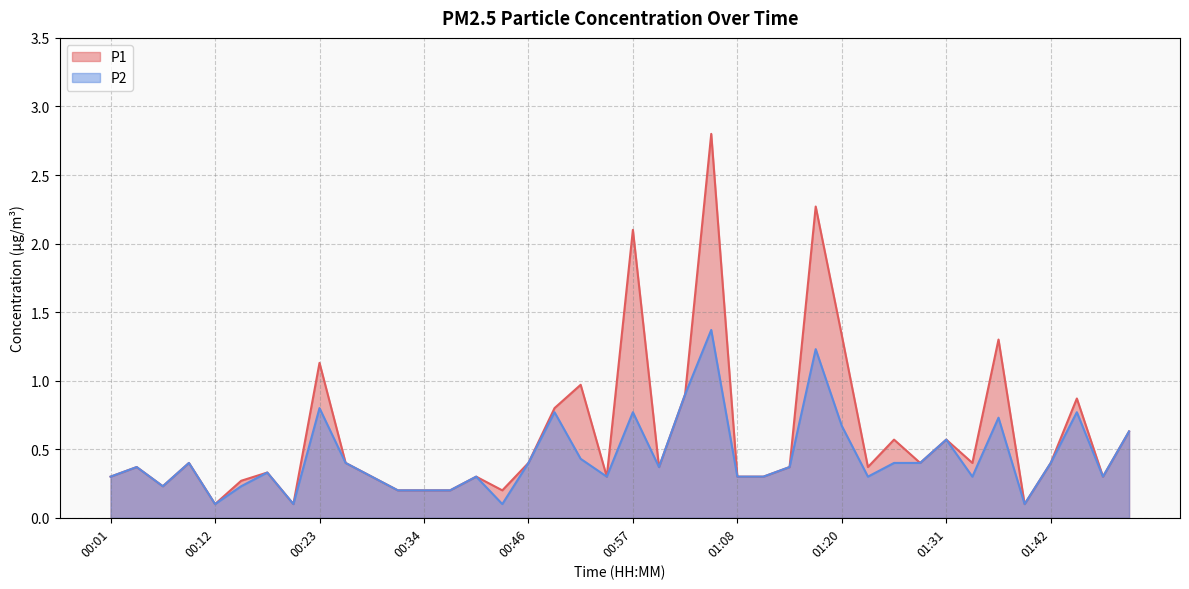

Is it true that P1 equals 0.1 at 00:20?

True